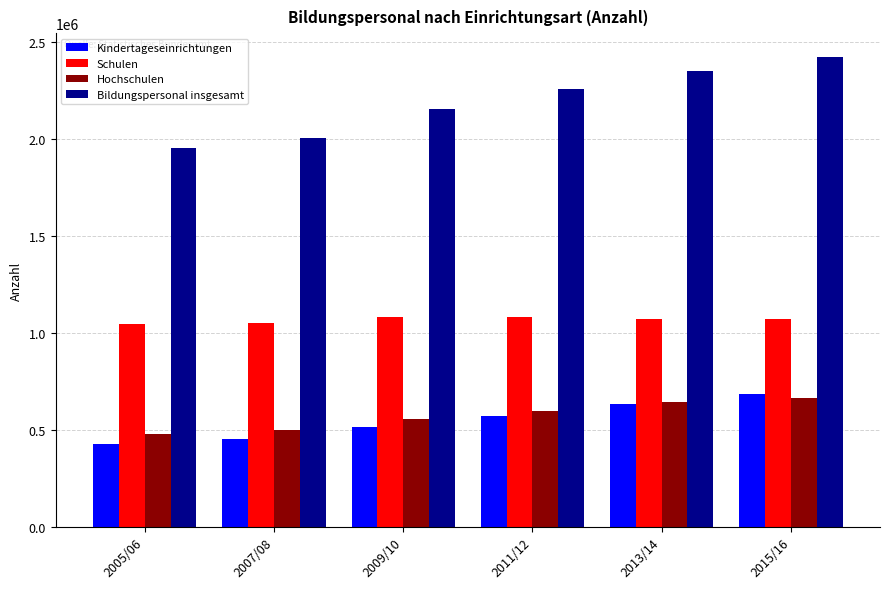

Rank the series by their maximum value, from lowest to highest.

Hochschulen, Kindertageseinrichtungen, Schulen, Bildungspersonal insgesamt